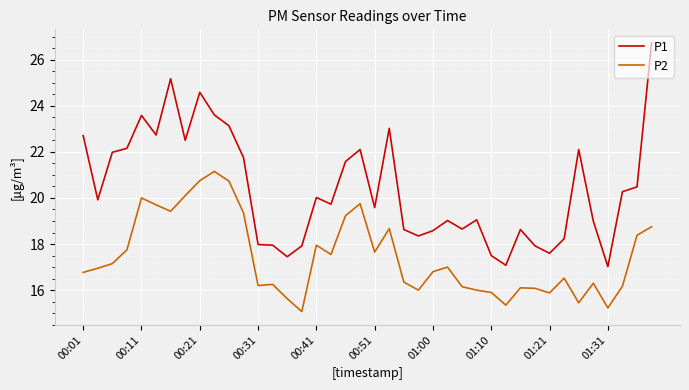

What is the greatest value displayed?

26.7